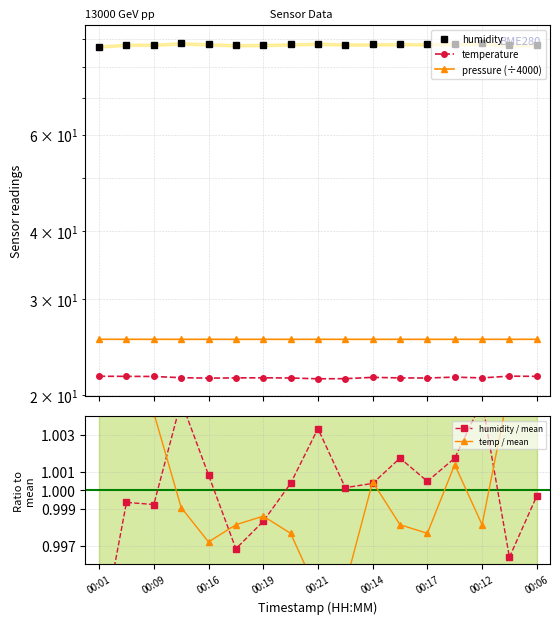

The pressure (÷4000) series shows 12.5 at 00:14. True or false?

False